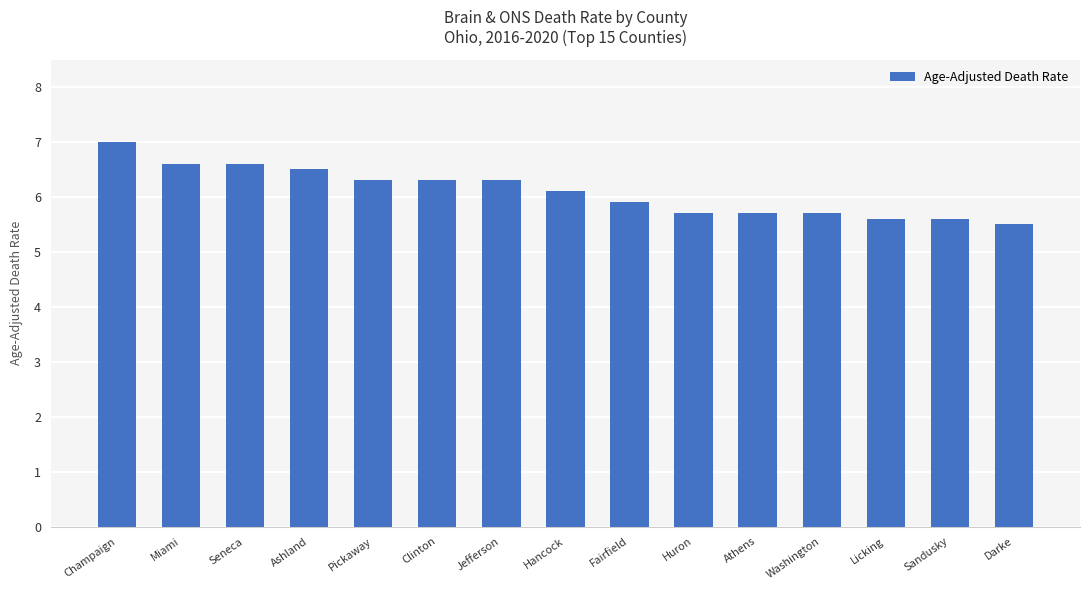

What is the minimum value shown in the chart?

5.5